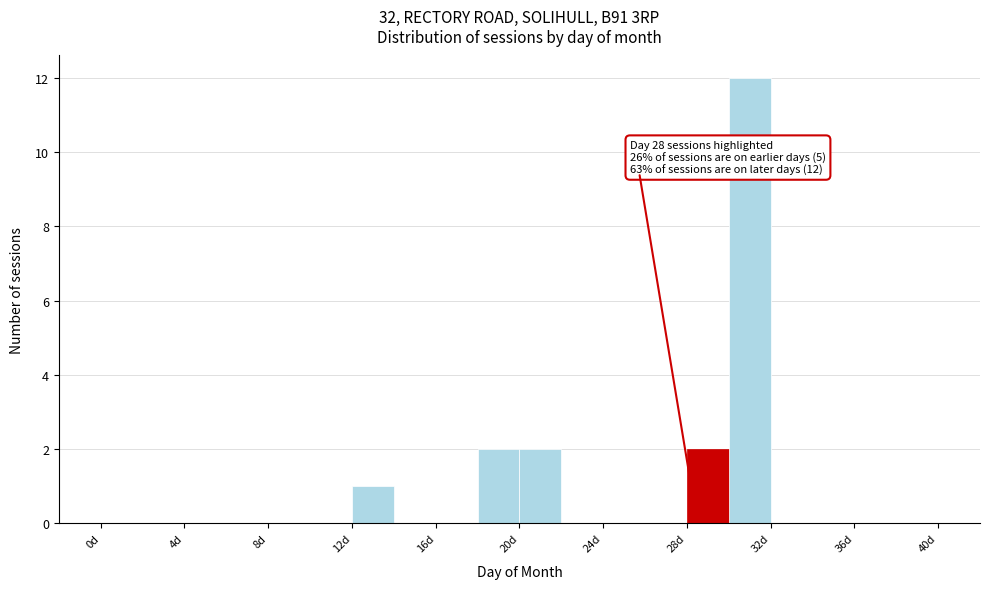

Which range on the x-axis has the tallest bar?

30 to 32